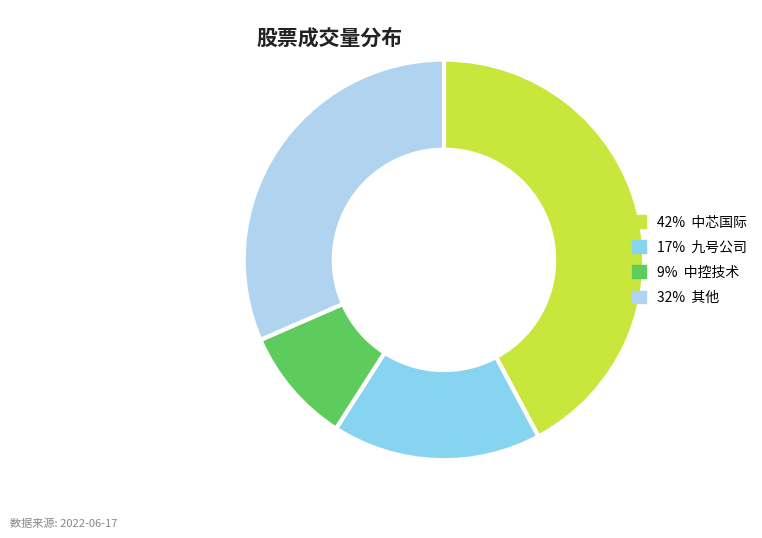

Is there any slice that represents more than half of the pie?

No